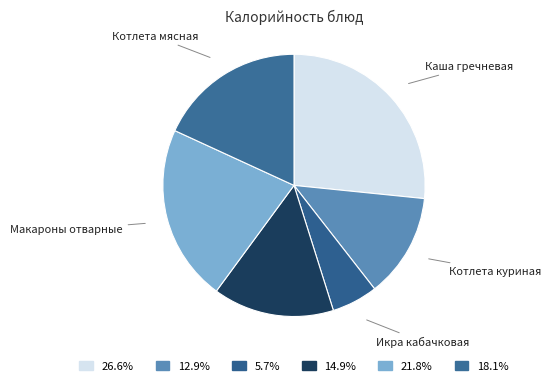

How many slices are in this pie chart?

6